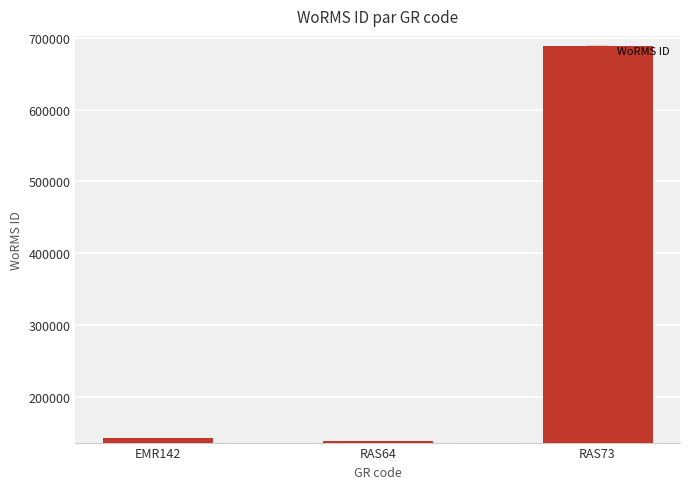

What is the average value?

323185